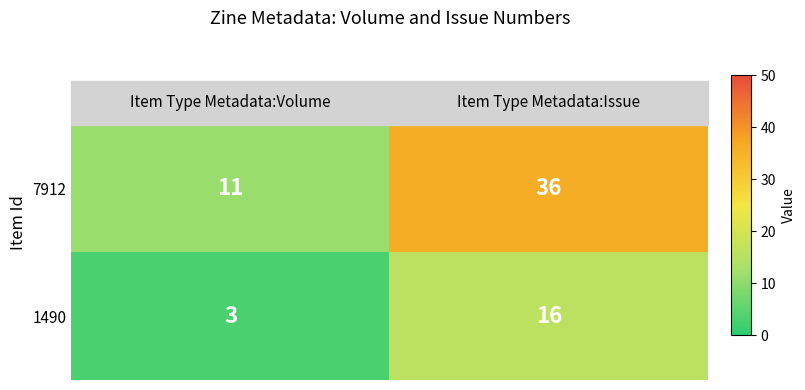

What is the average value of the 7912 series?

24